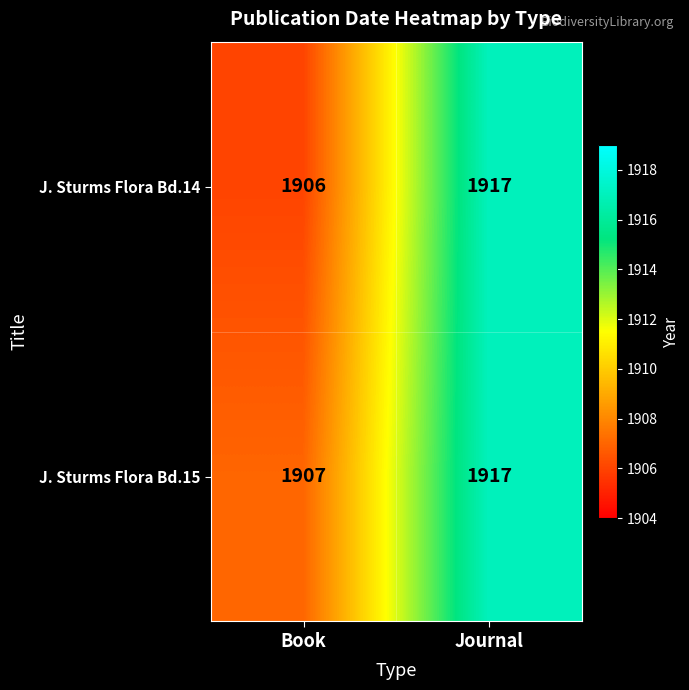

What is the difference between the maximum and minimum values in the J. Sturms Flora Bd.15 series?

10